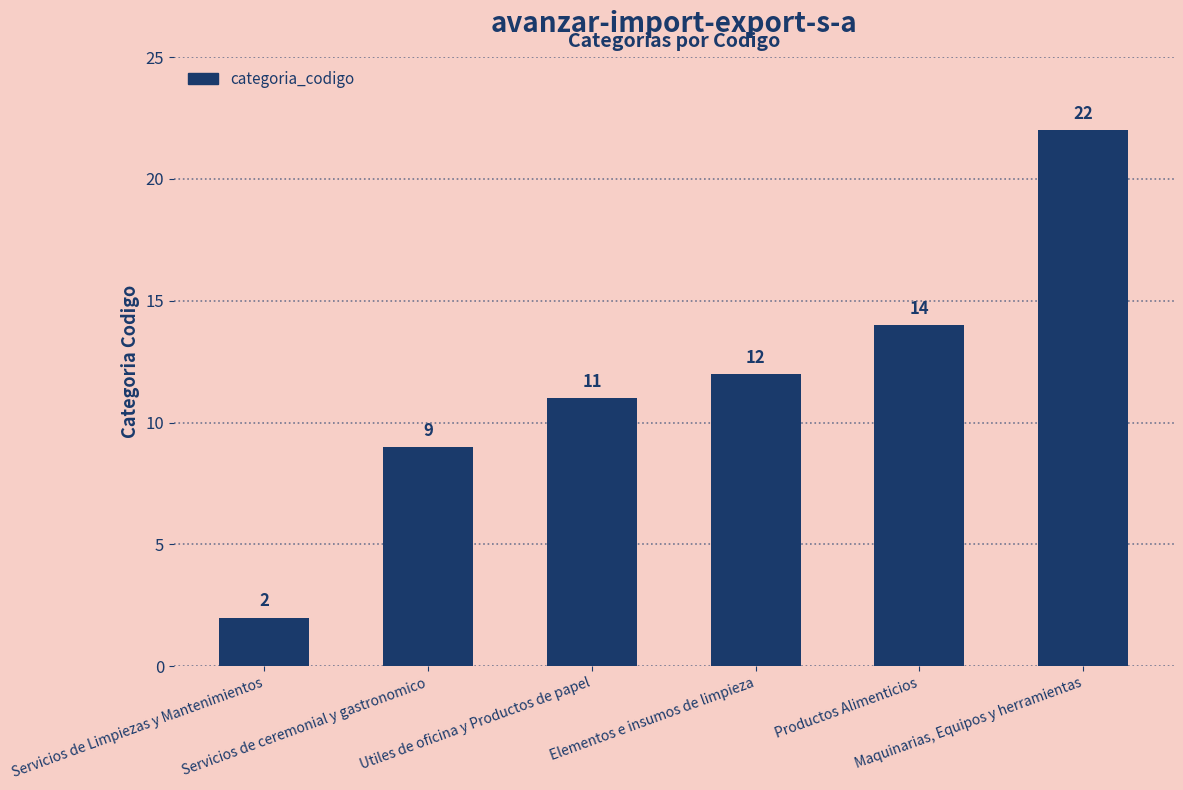

What value does the data have at Utiles de oficina y Productos de papel, to the nearest 10?

10